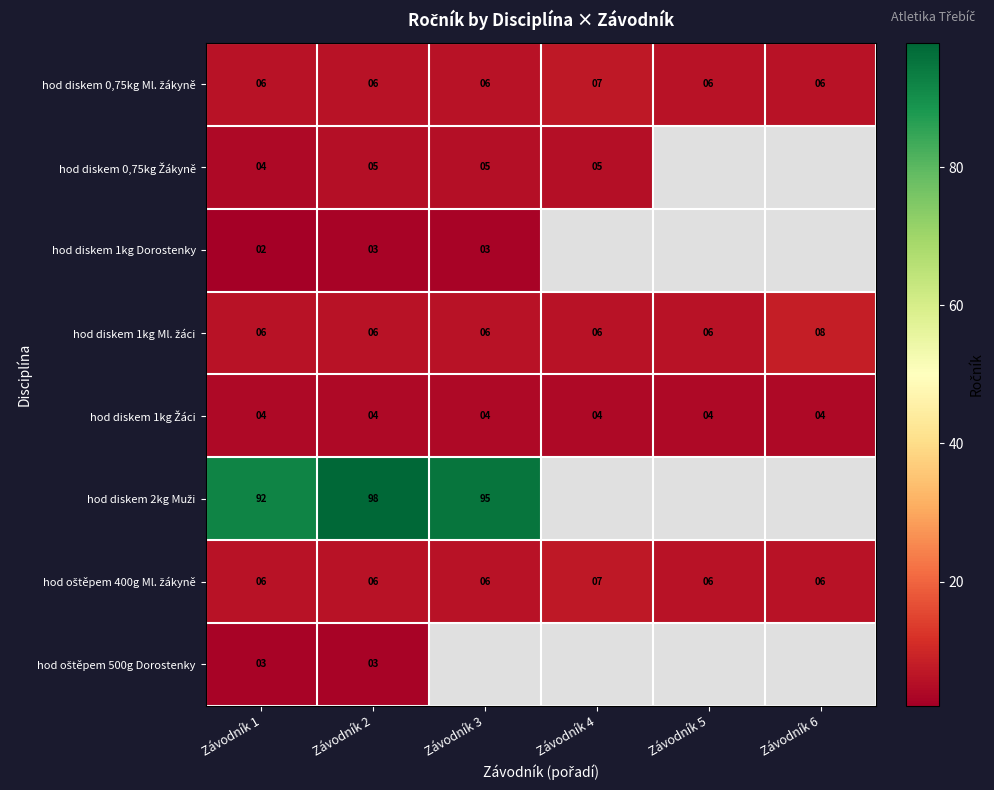

Count the number of data series in this chart.

8